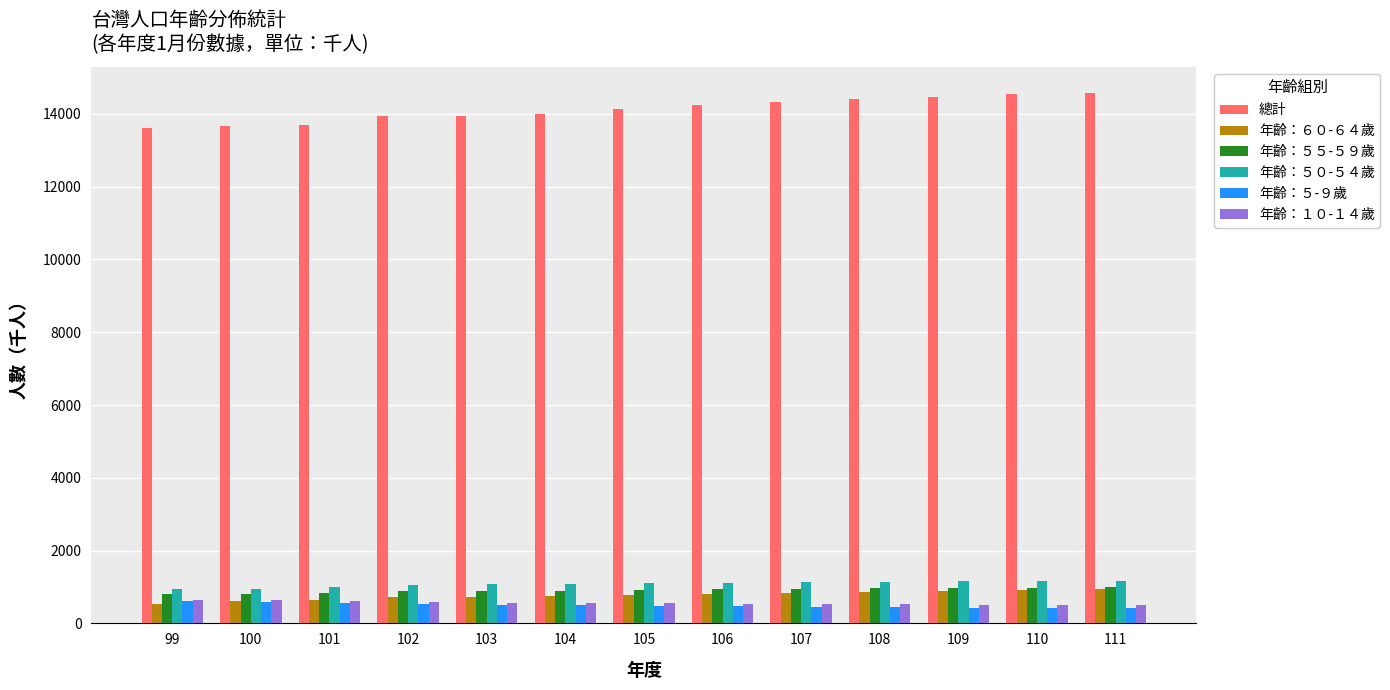

What is the smallest value displayed?

415